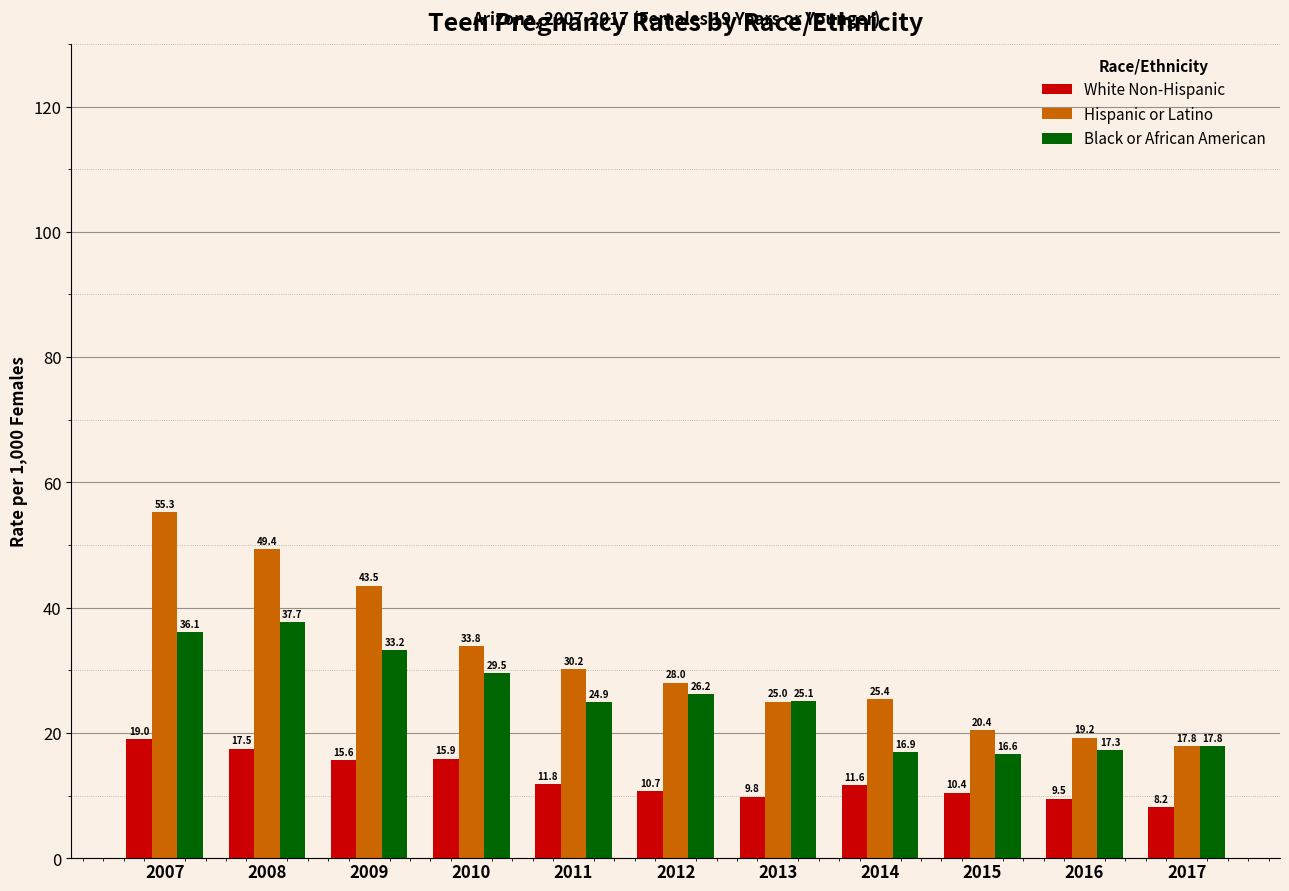

Is it true that Hispanic or Latino equals 28.0 at 2012?

True